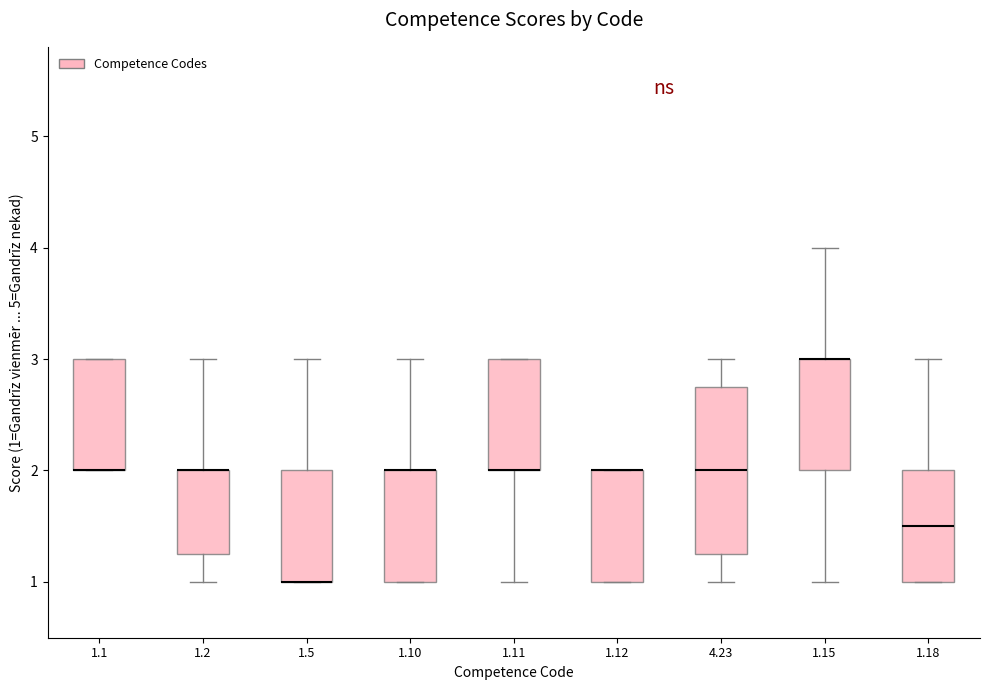

Reading left to right, transcribe this box plot: for each box, give where its median line is, the range the box spans, and where its two whiskers end, as read against the y-axis. The values are not printed on the chart, so give them approximately, as read against the axis.

1.1: median 2.0 (drawn on the box's lower edge), box 2.0 to 3.0, whiskers 2.0 to 3.0
1.2: median 2.0 (drawn on the box's upper edge), box 1.3 to 2.0, whiskers 1.0 to 3.0
1.5: median 1.0 (drawn on the box's lower edge), box 1.0 to 2.0, whiskers 1.0 to 3.0
1.10: median 2.0 (drawn on the box's upper edge), box 1.0 to 2.0, whiskers 1.0 to 3.0
1.11: median 2.0 (drawn on the box's lower edge), box 2.0 to 3.0, whiskers 1.0 to 3.0
1.12: median 2.0 (drawn on the box's upper edge), box 1.0 to 2.0, whiskers 1.0 to 2.0
4.23: median 2.0, box 1.3 to 2.8, whiskers 1.0 to 3.0
1.15: median 3.0 (drawn on the box's upper edge), box 2.0 to 3.0, whiskers 1.0 to 4.0
1.18: median 1.5, box 1.0 to 2.0, whiskers 1.0 to 3.0